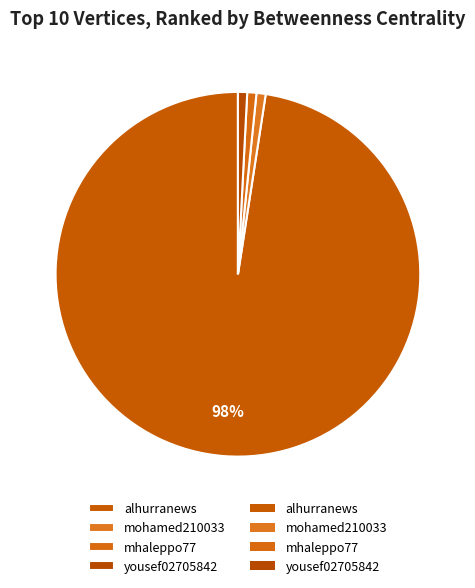

Between alhurranews and yousef02705842, which is larger?

alhurranews